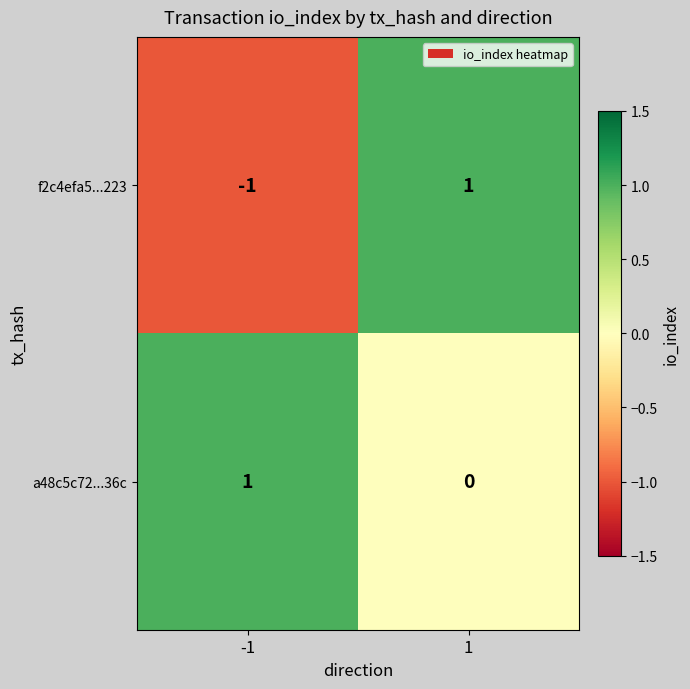

Is the value of a48c5c72...36c at -1 greater than the value of f2c4efa5...223 at -1?

Yes